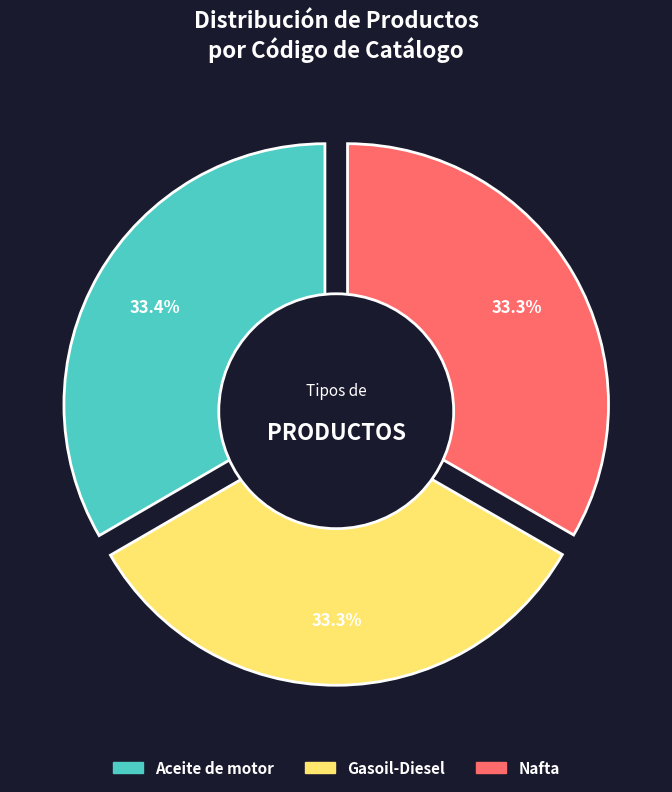

Count the number of slices in the pie.

3